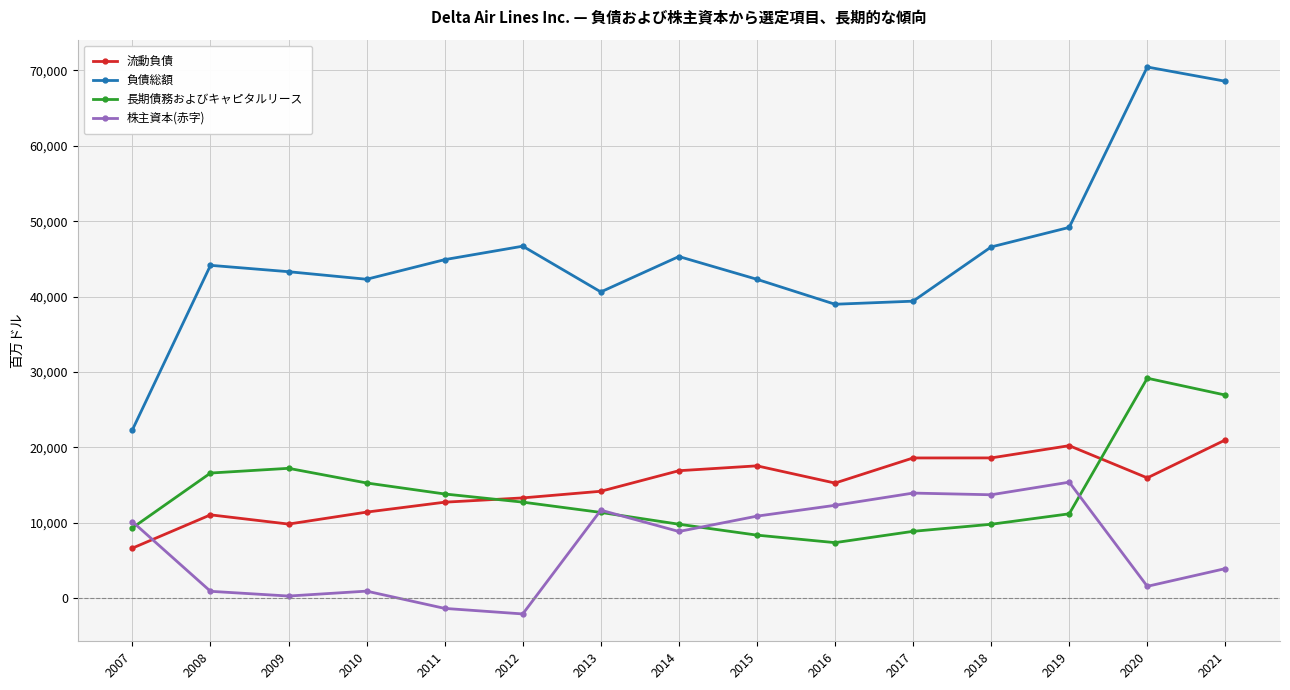

What is the value of the 流動負債 point at the 14th from the left?

15927